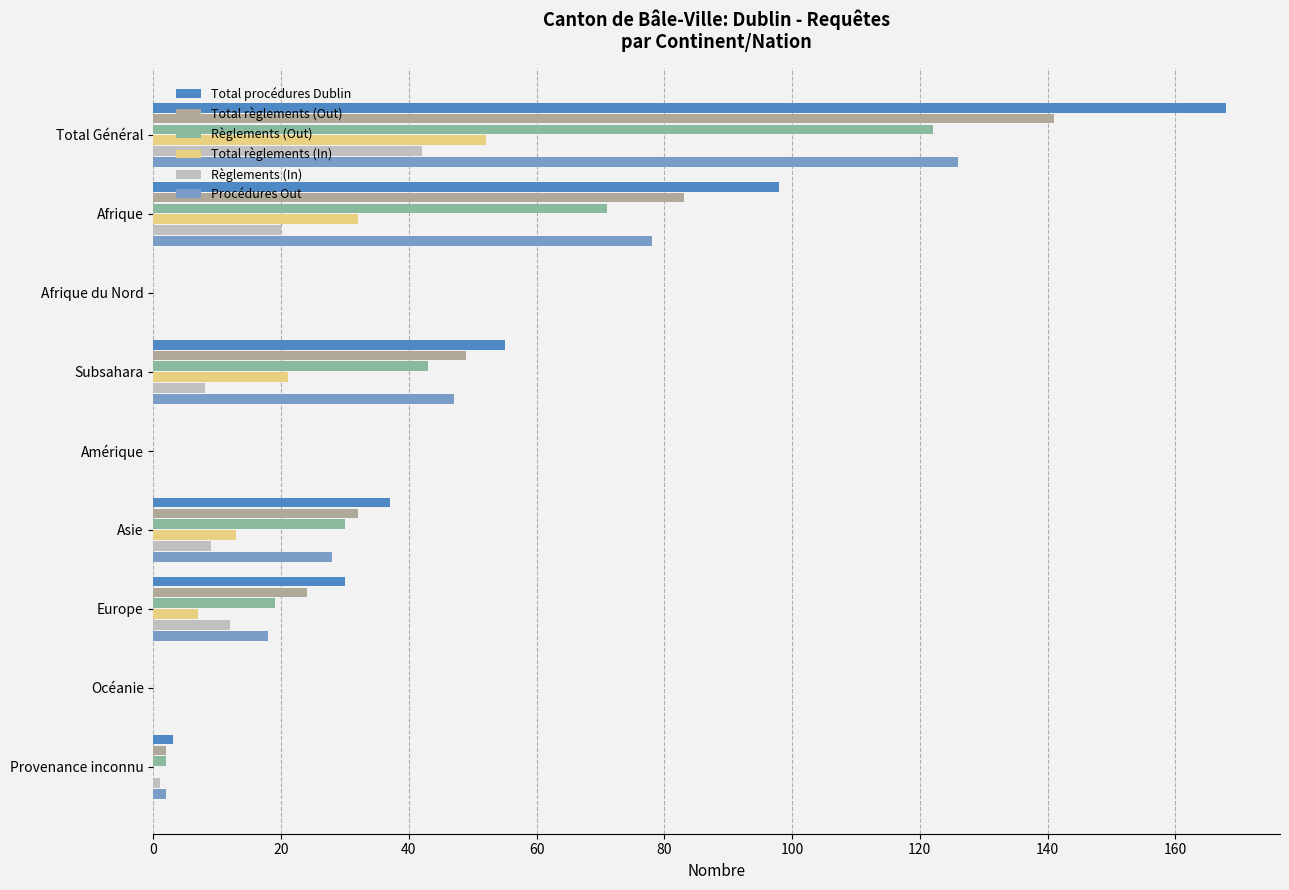

What is the greatest value displayed?

168